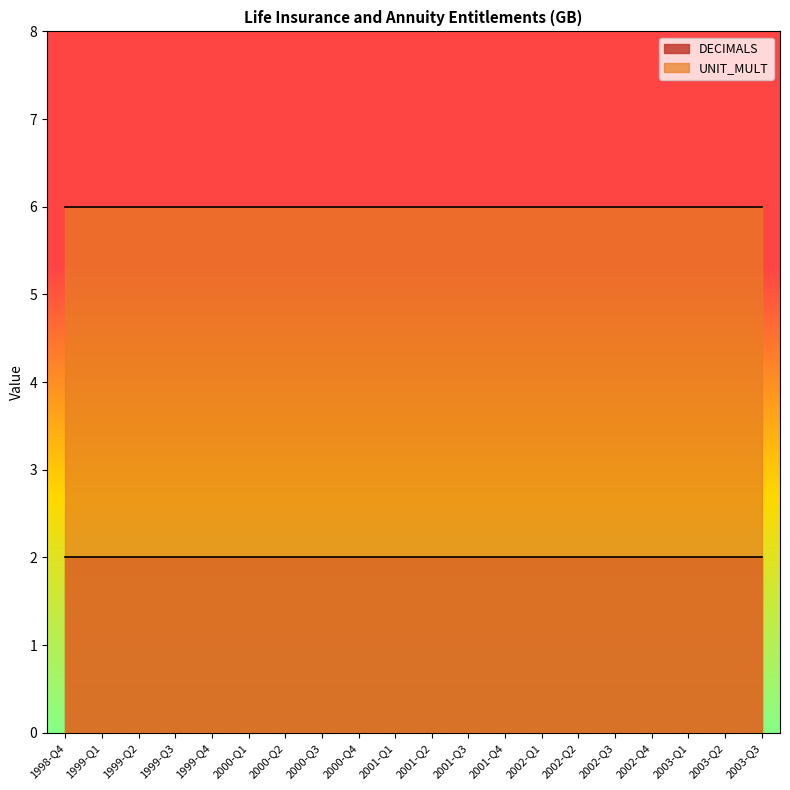

True or false: UNIT_MULT has more than 2 points higher than both neighbors.

False